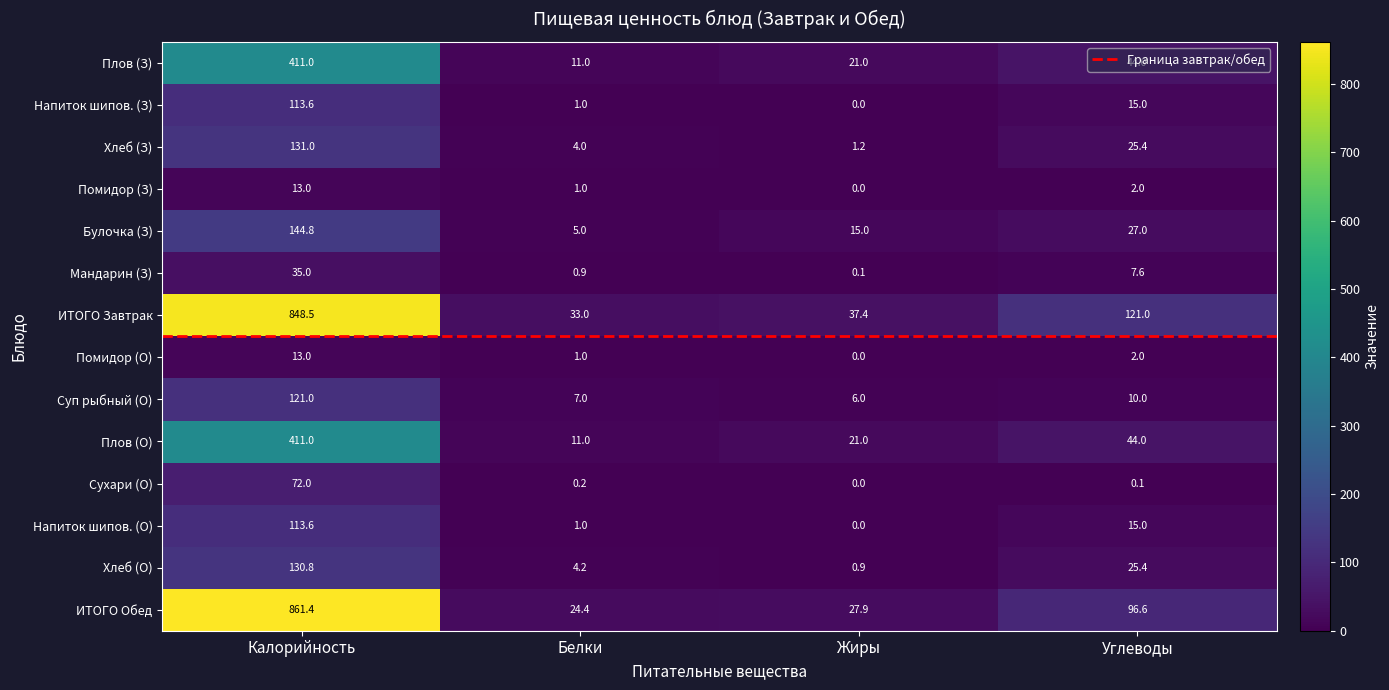

What is the difference between the maximum and minimum values in the Напиток шипов. (О) series?

113.6